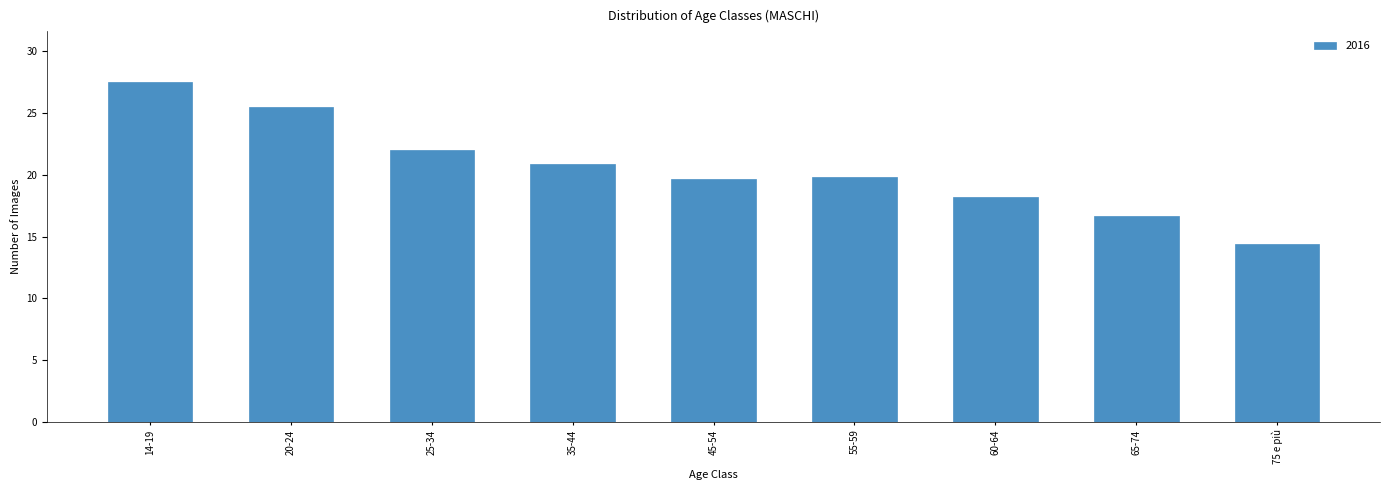

What is the approximate value at 75 e più?

14.4